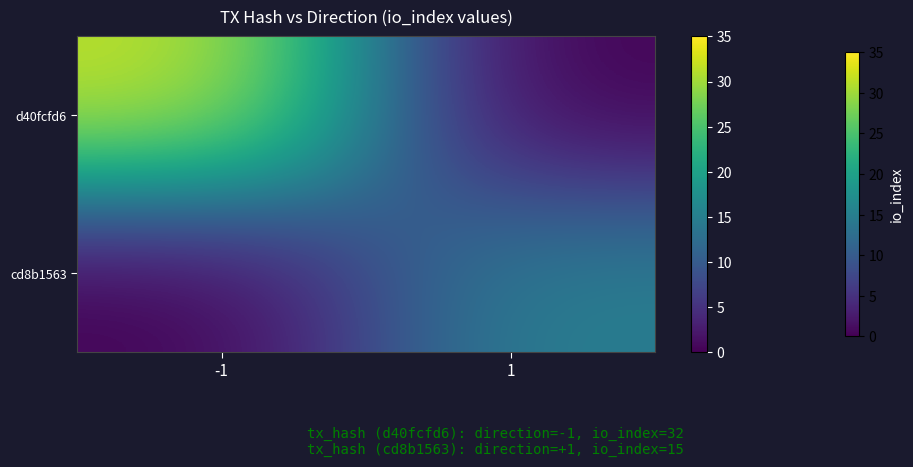

Rank the series by their maximum value, from highest to lowest.

d40fcfd6, cd8b1563